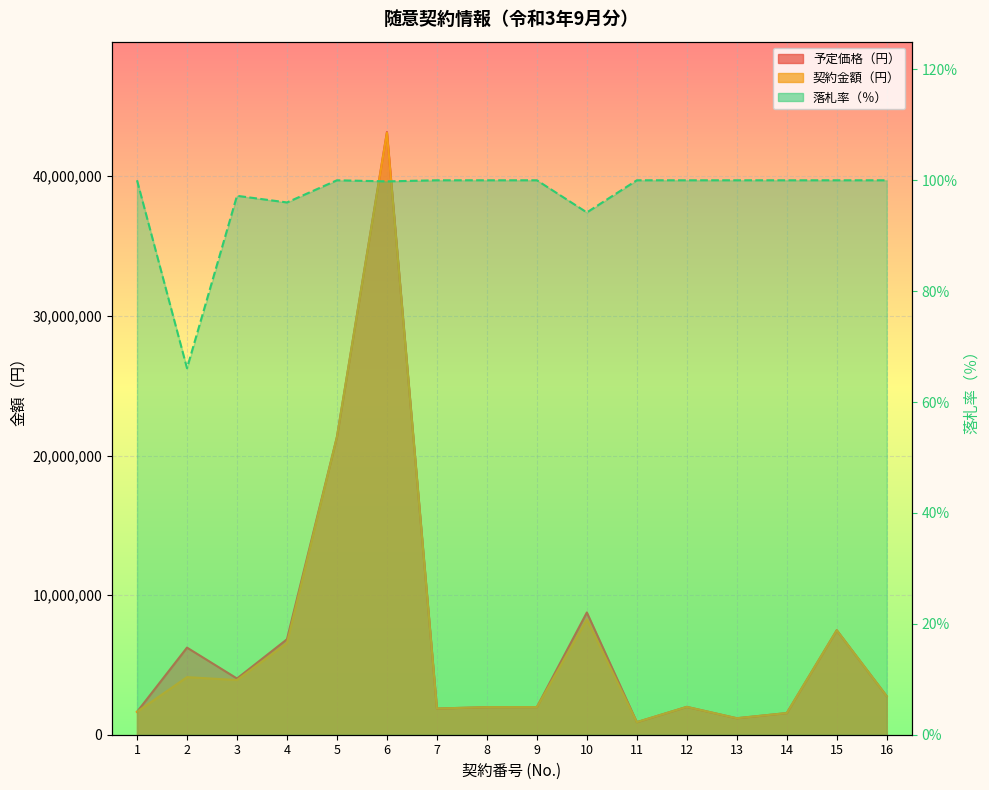

How many lines are shown in the chart?

3